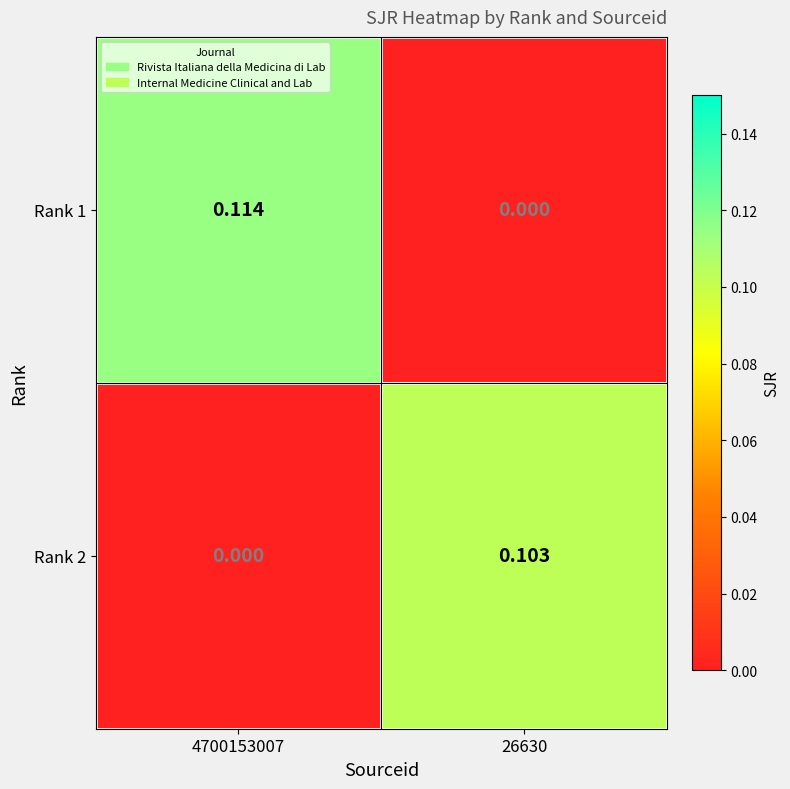

How many data points in Rank 2 are above 0?

1